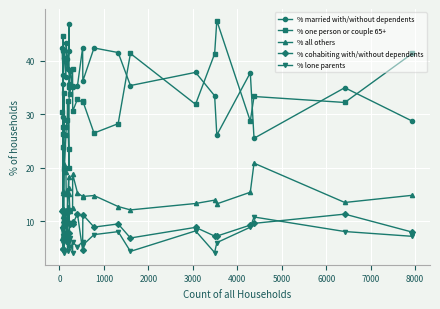

What is the value of the % lone parents point at the 28th from the left?

10.8